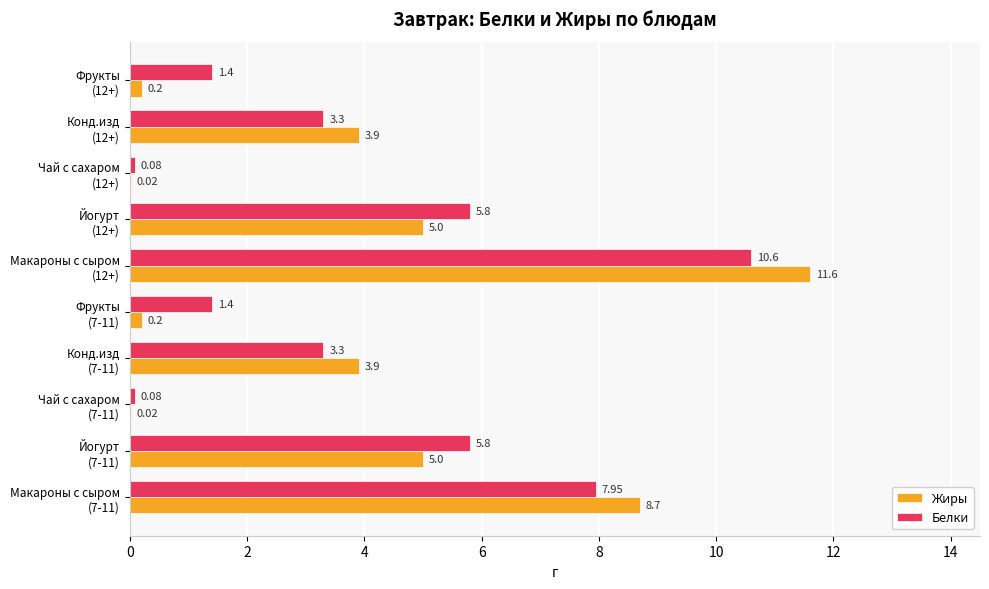

Which category has the highest value in the Жиры series?

Макароны с сыром
(12+)